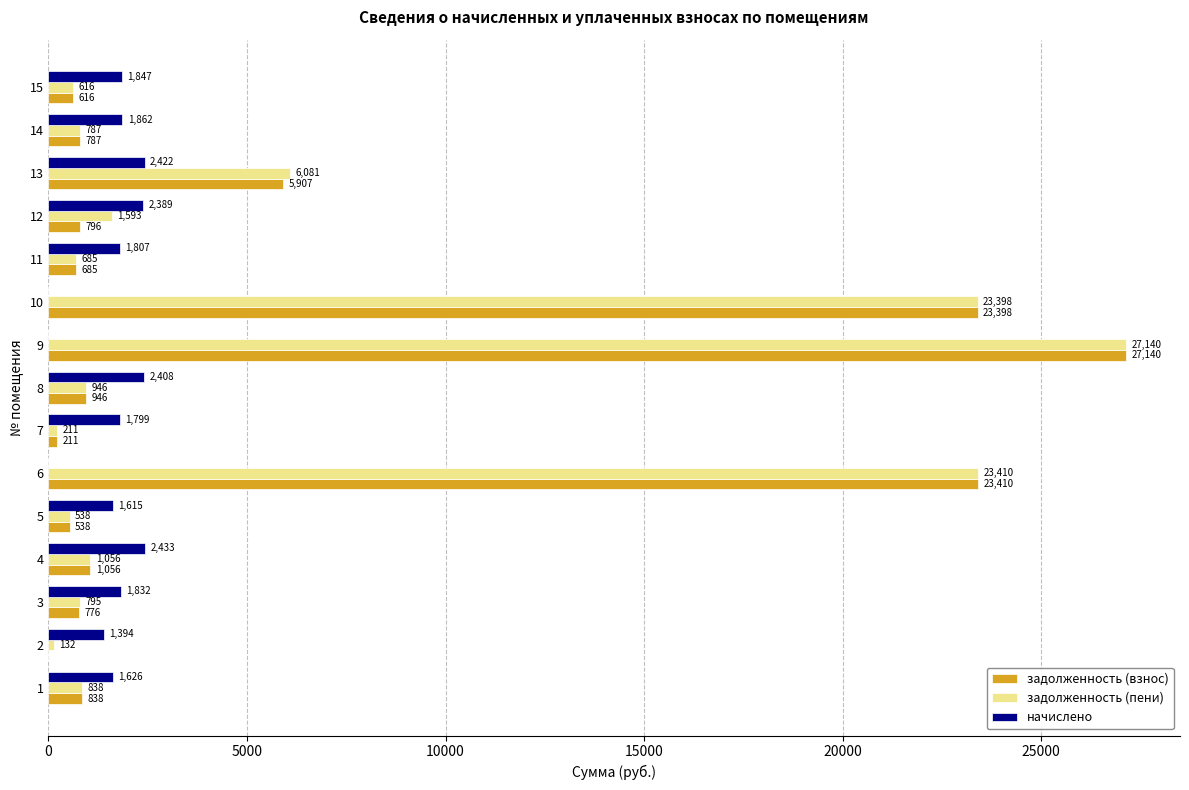

Is the value of задолженность (взнос) at 3 greater than the value of начислено at 10?

Yes